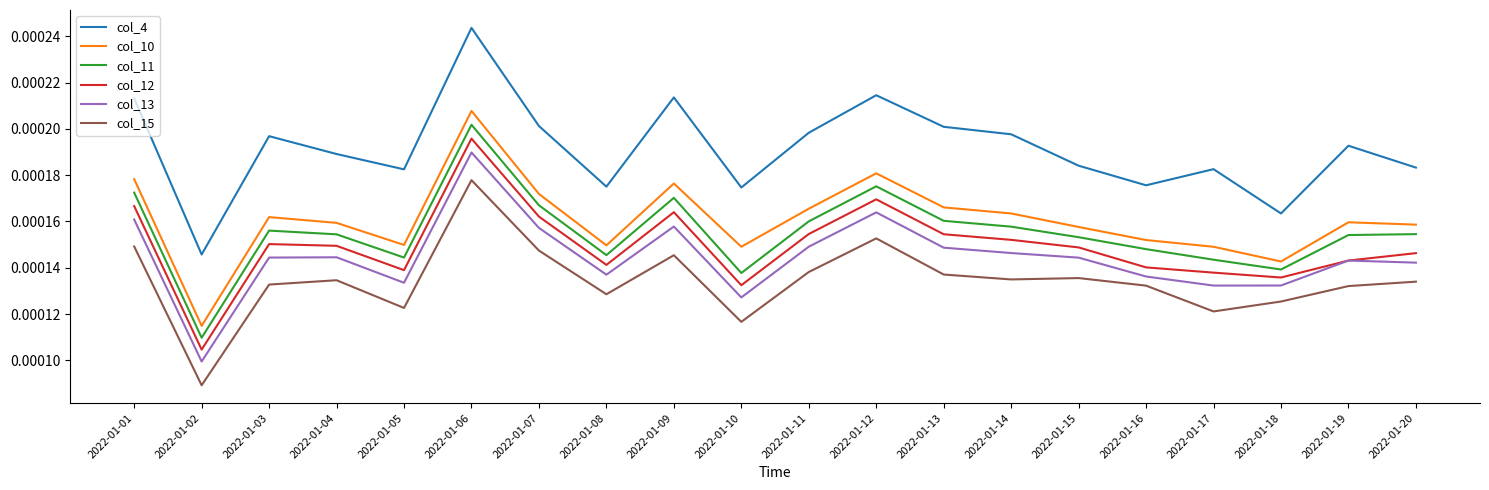

Which series has the largest range (max minus min)?

col_4